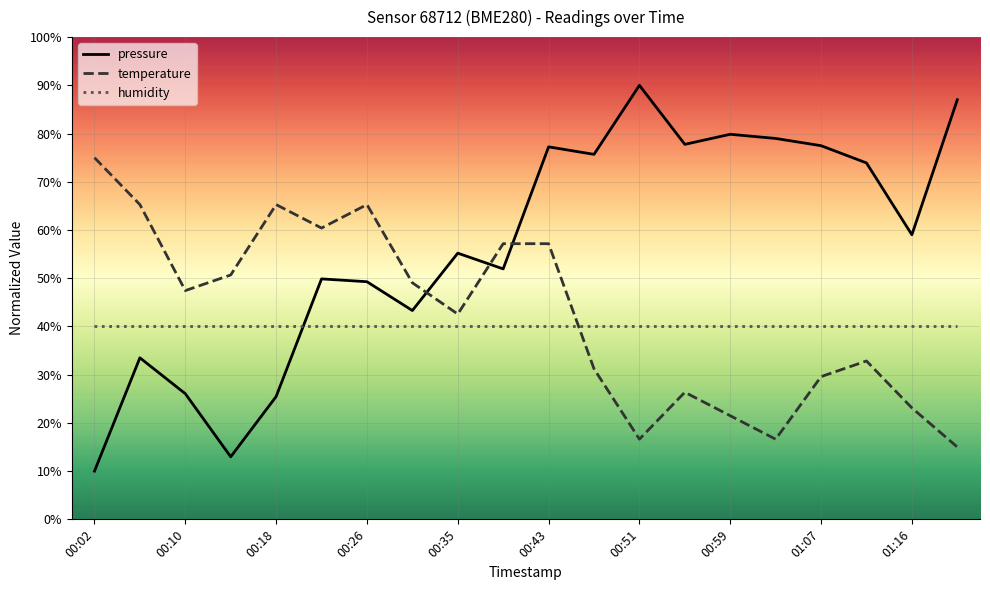

Rank the series by their maximum value, from lowest to highest.

humidity, temperature, pressure